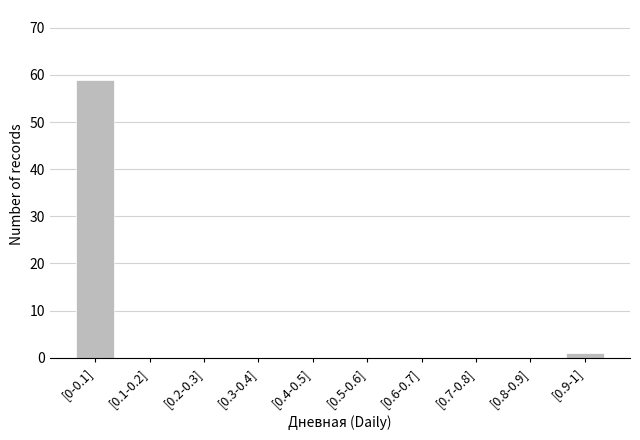

Reading right to left, what are all the values shown in this chart?

[0.9-1]=1	[0.8-0.9]=0	[0.7-0.8]=0	[0.6-0.7]=0	[0.5-0.6]=0	[0.4-0.5]=0	[0.3-0.4]=0	[0.2-0.3]=0	[0.1-0.2]=0	[0-0.1]=59